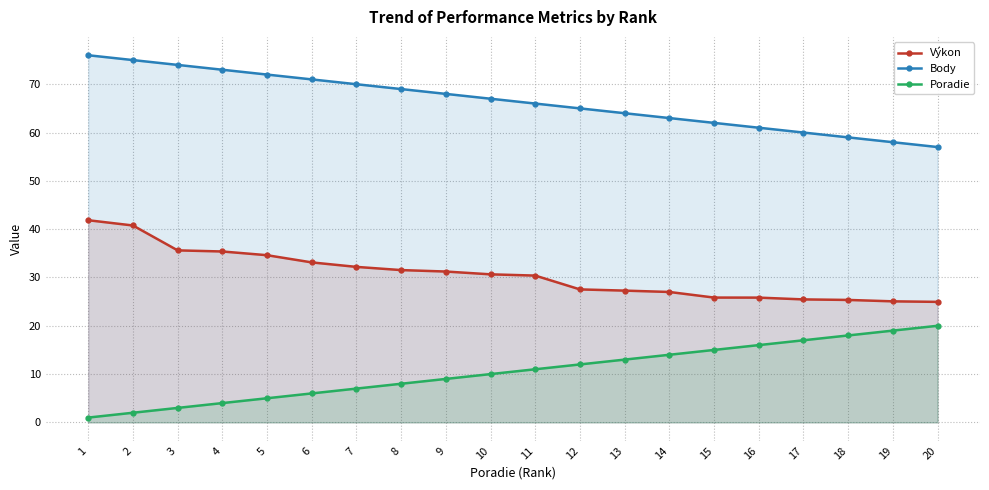

Rank the series by their maximum value, from lowest to highest.

Poradie, Výkon, Body